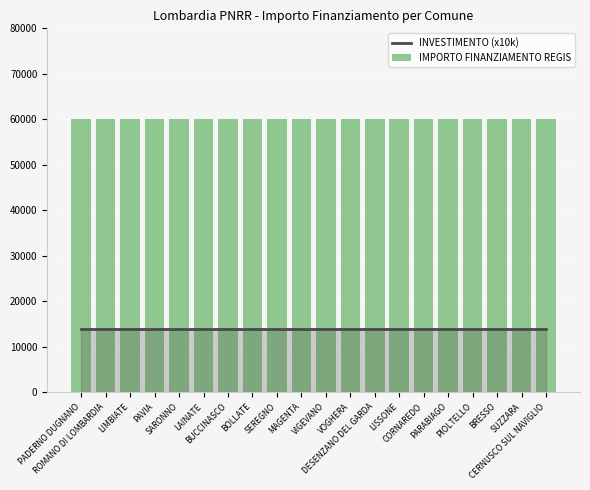

True or false: IMPORTO FINANZIAMENTO REGIS has a value of 59966 at LAINATE.

True